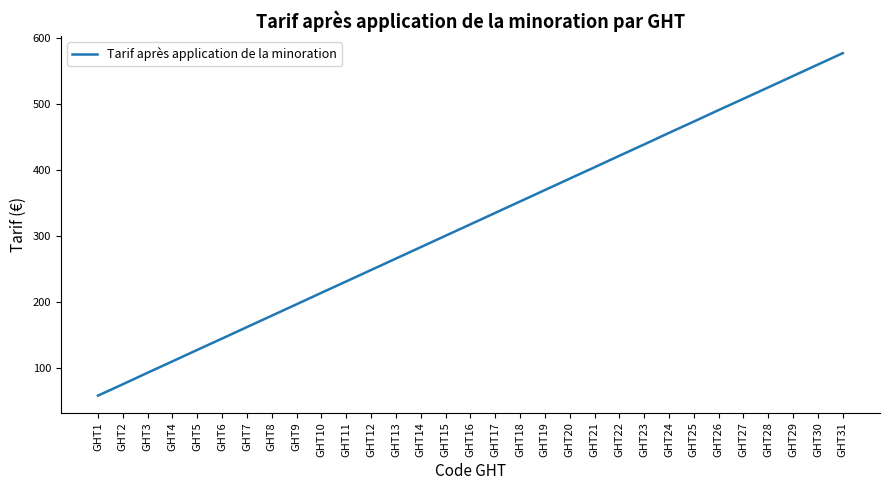

What is the maximum value shown in the chart?

577.6